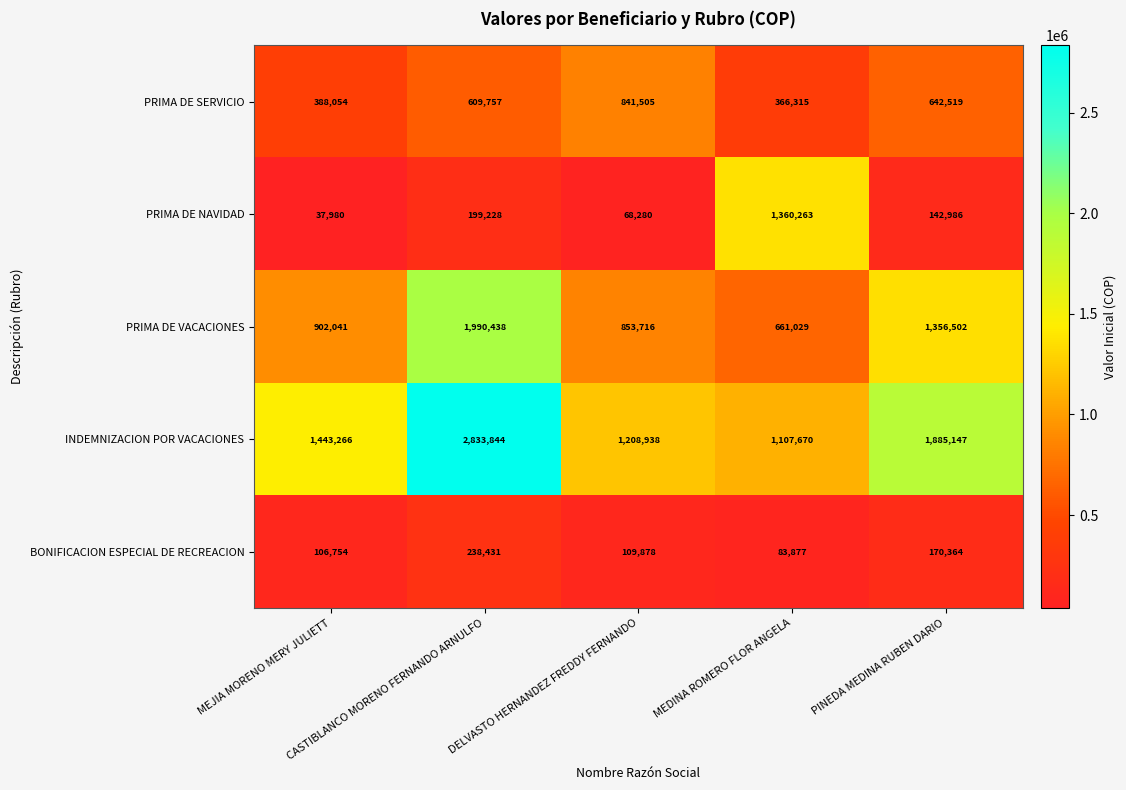

Which category has the highest value across all series?

CASTIBLANCO MORENO FERNANDO ARNULFO